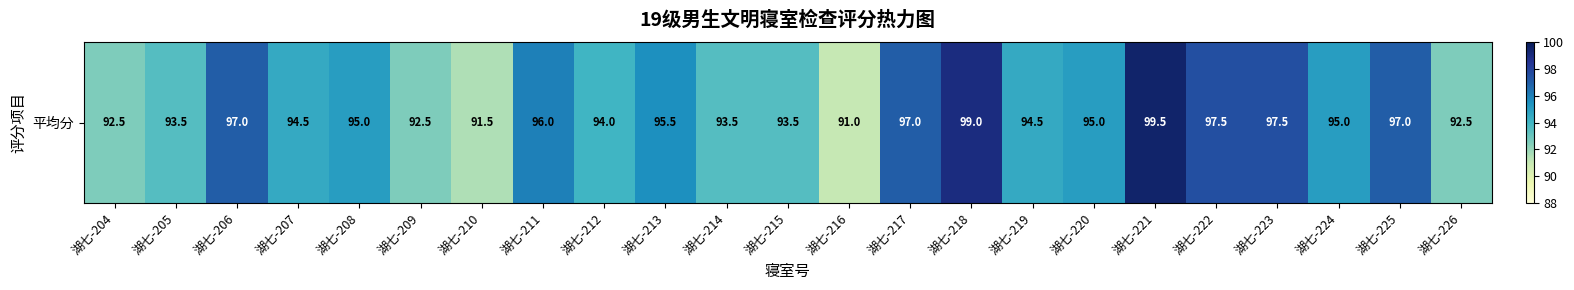

What is the difference between the second highest and minimum values?

8.0